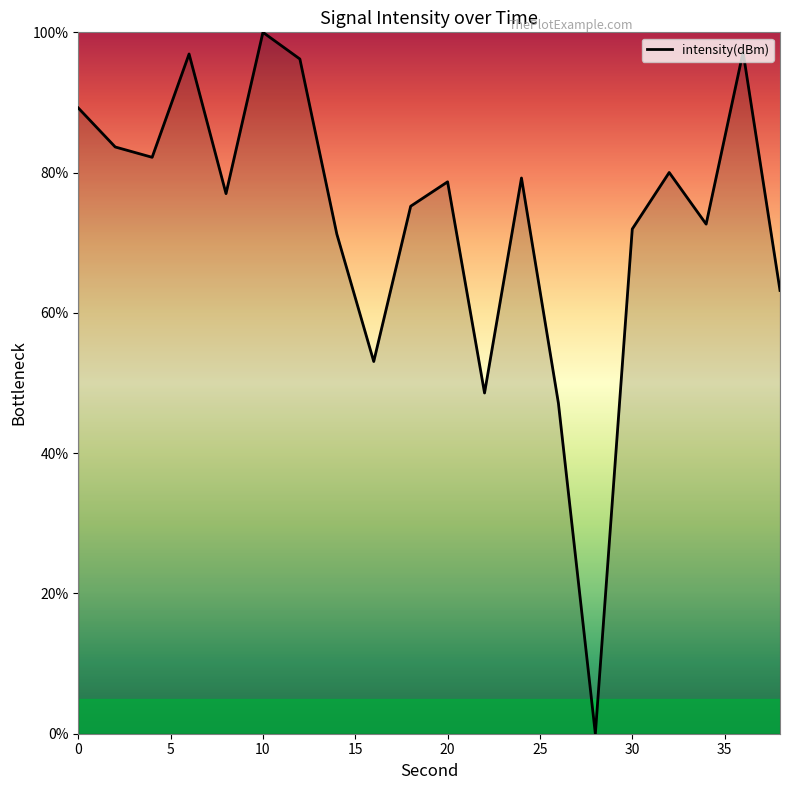

What is the difference between the maximum and minimum values?

100.0